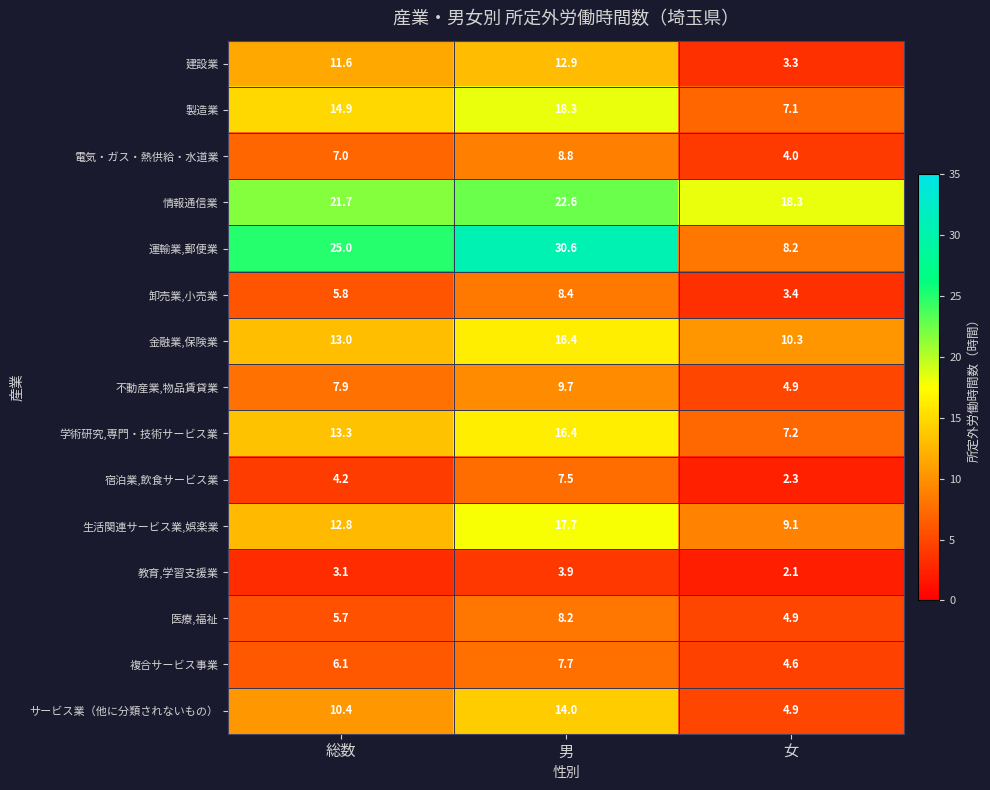

The 生活関連サービス業,娯楽業 series shows 12.8 at 総数. True or false?

True